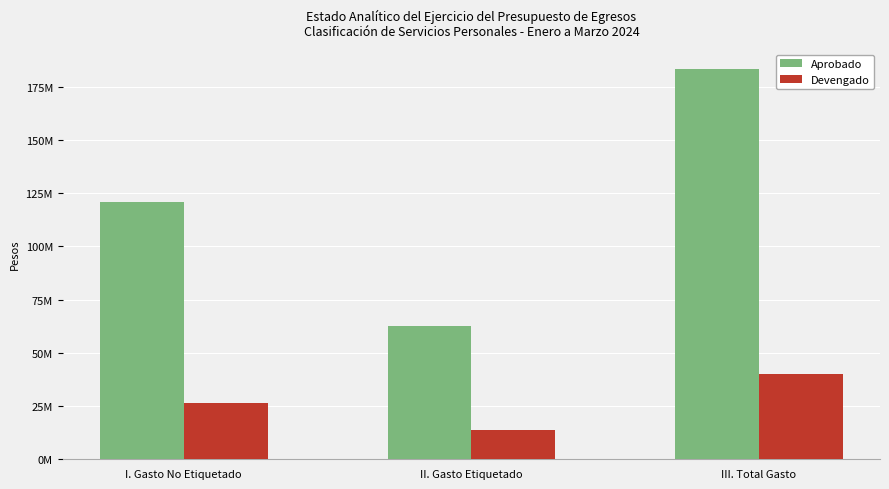

What is the maximum value for Aprobado?

183449489.2